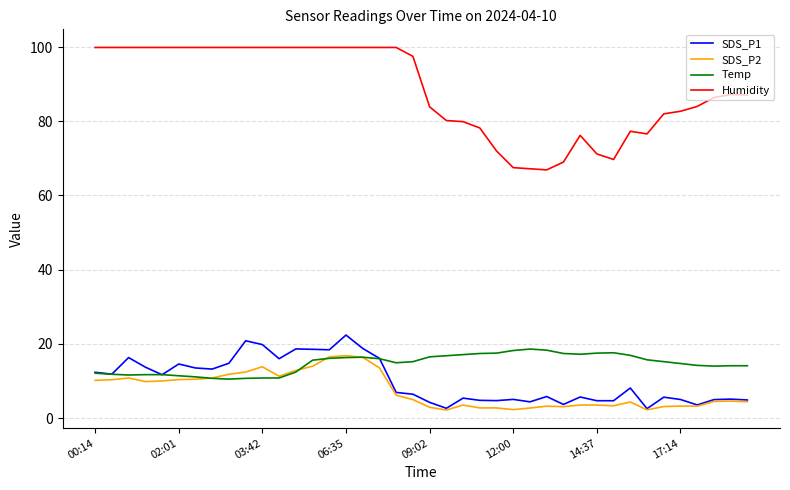

True or false: SDS_P1 and Humidity intersect in this chart.

False